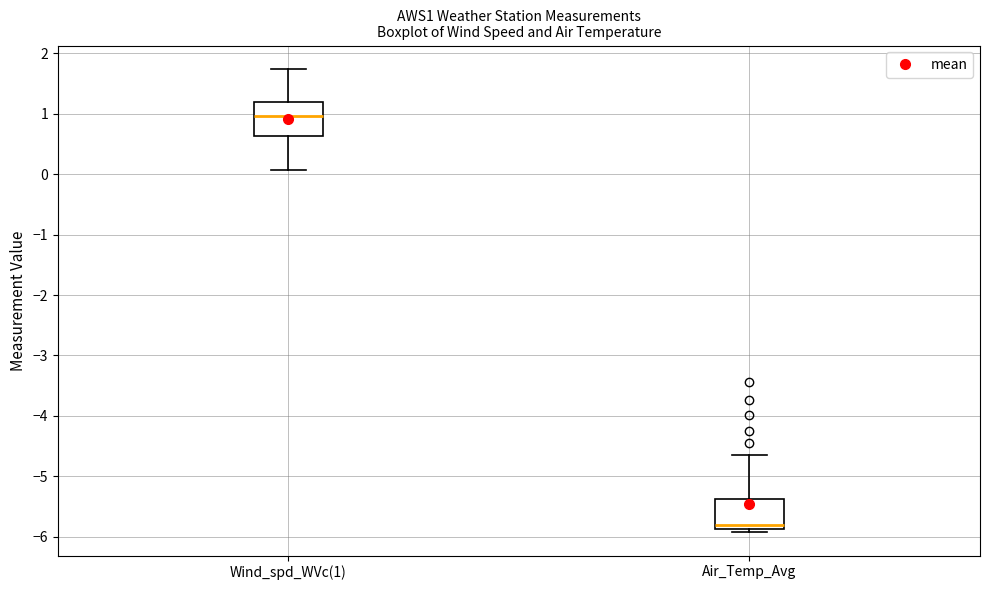

Reading left to right, transcribe this box plot: for each box, give where its median line is, the range the box spans, and where its two whiskers end, as read against the y-axis. The values are not printed on the chart, so give them approximately, as read against the axis.

Wind_spd_WVc(1): median 1.0, box 0.6 to 1.2, whiskers 0.1 to 1.7
Air_Temp_Avg: median -5.8, box -5.9 to -5.4, whiskers -5.9 (just below the box's lower edge) to -4.6